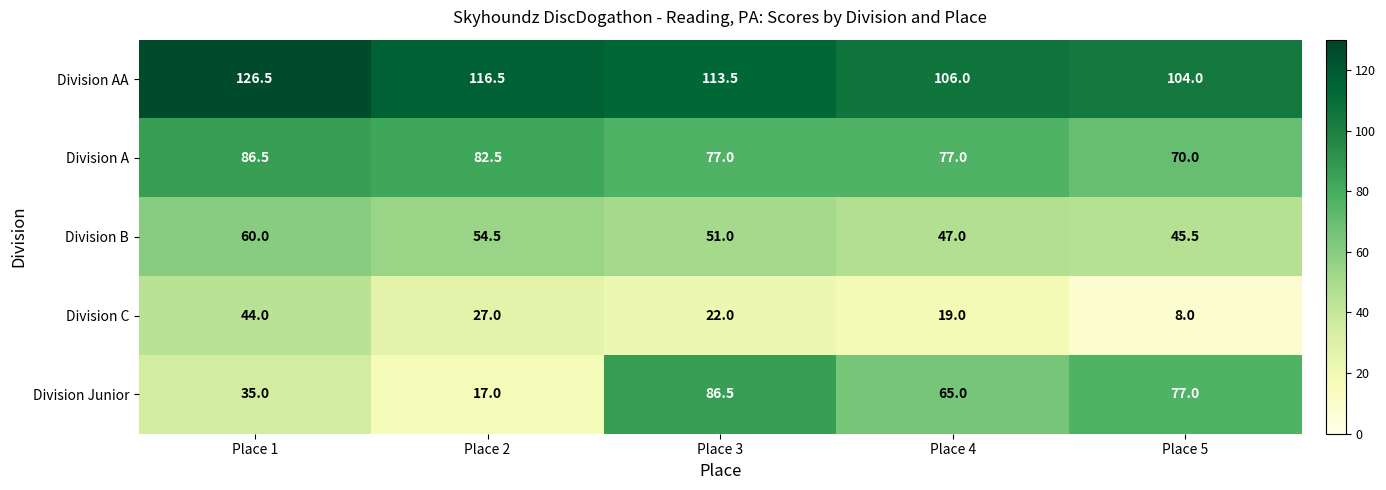

Which label corresponds to the smallest value in the chart?

Place 5